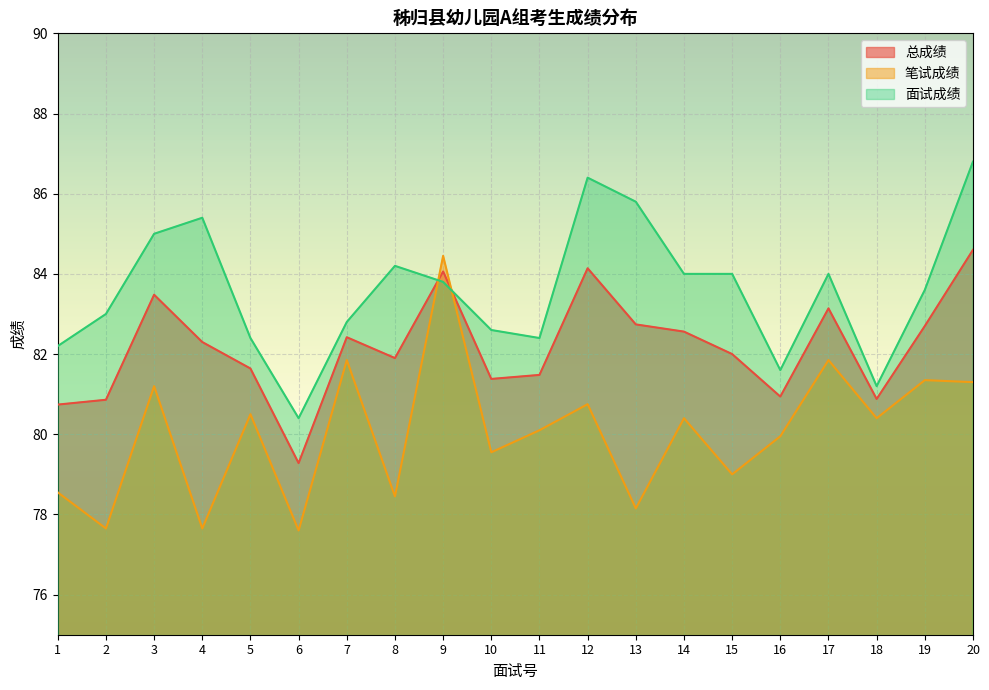

What is the average value of the 总成绩 series?

82.2